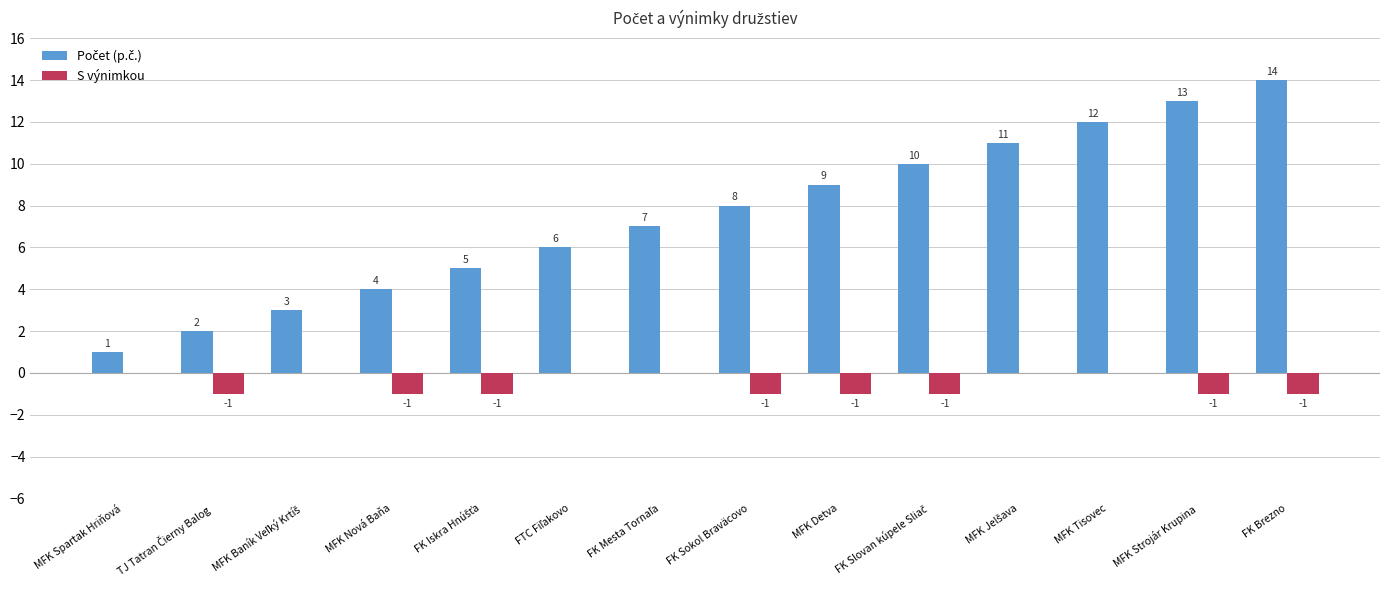

How many groups of bars are there?

14